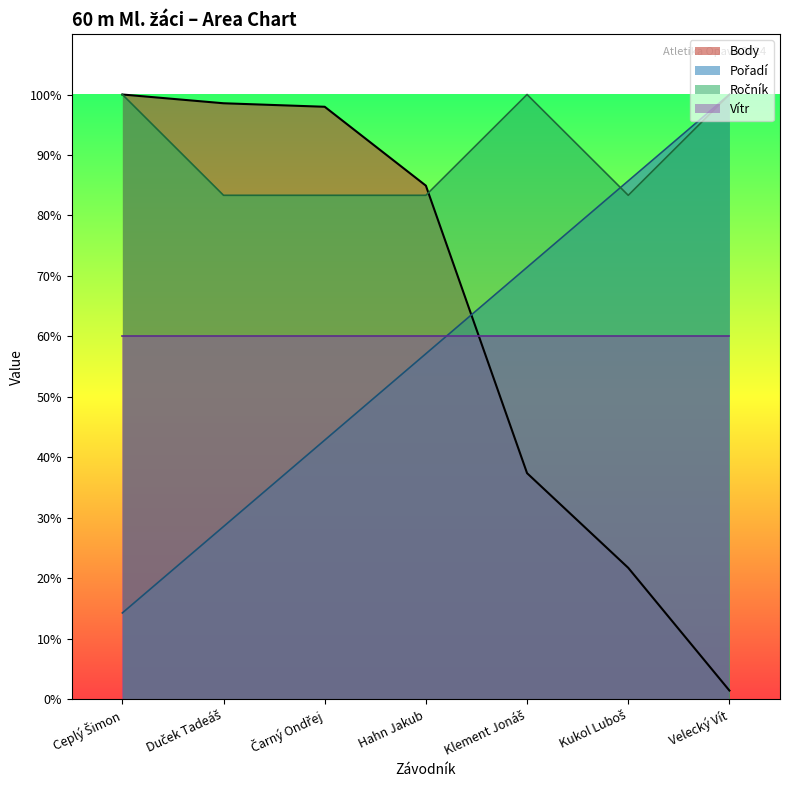

What is the minimum value for Vítr?

60.0